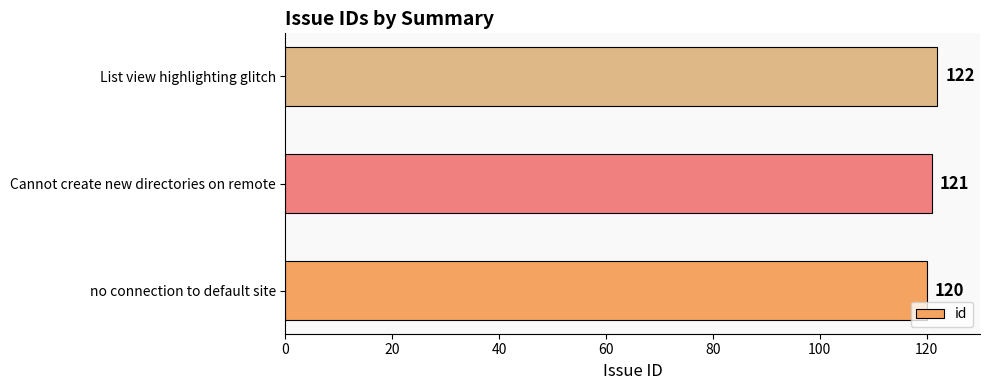

Is it true that the value at Cannot create new directories on remote is 165?

False